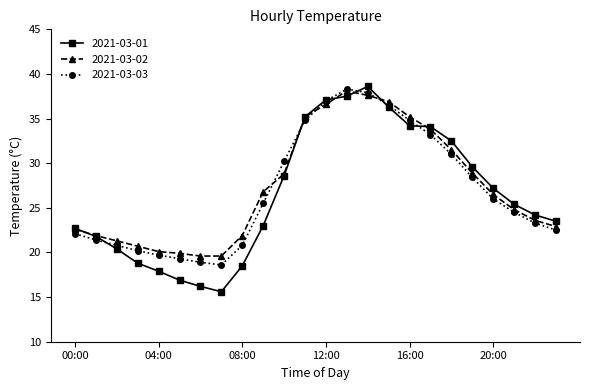

How many lines are shown in the chart?

3